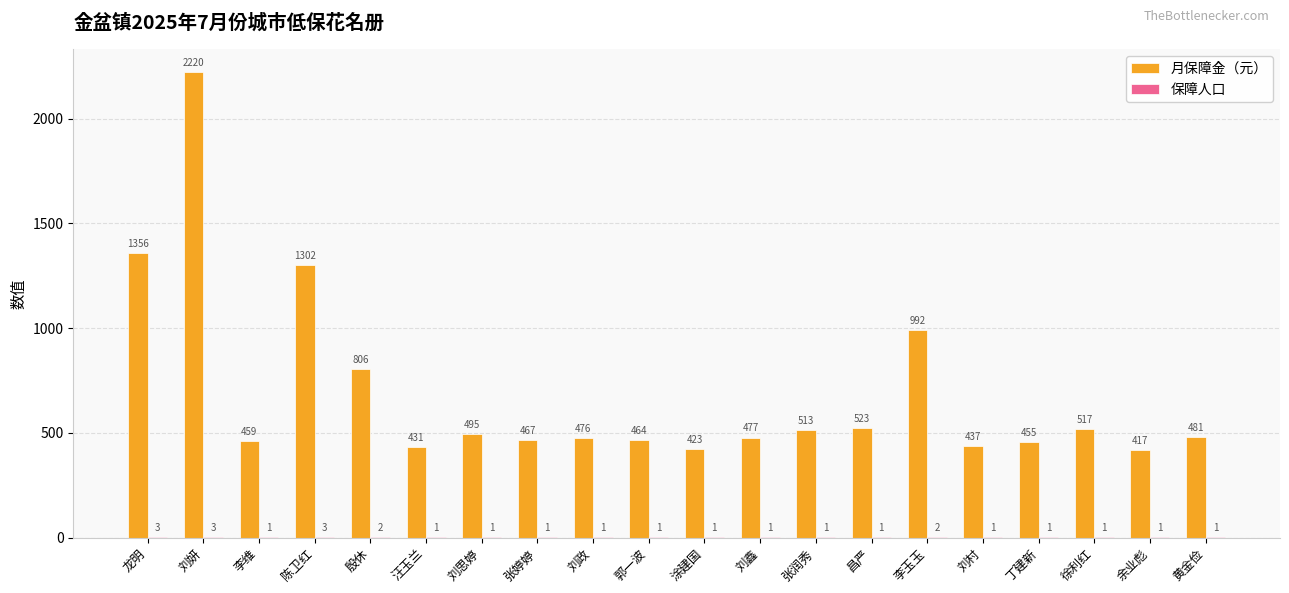

What value does the 月保障金（元） series have at 陈卫红, to the nearest 100?

1300